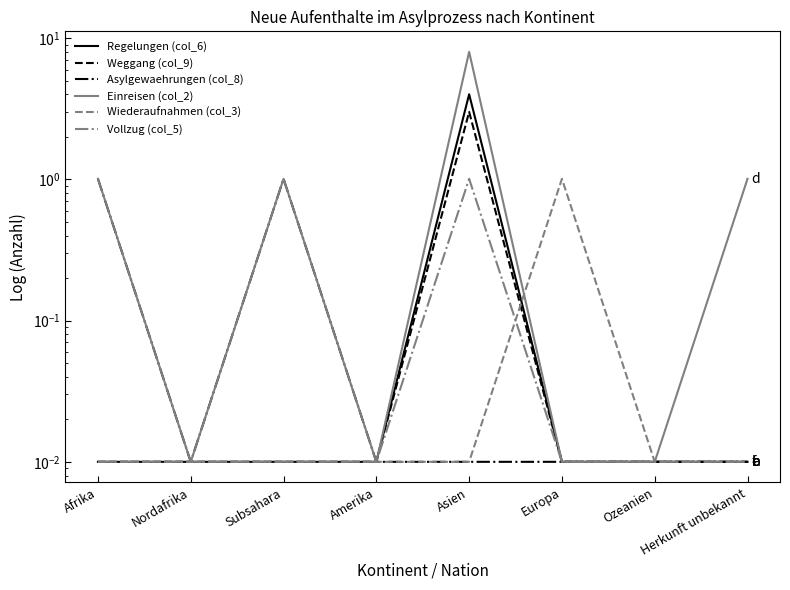

Reading left to right, extract all data points from this chart.

Regelungen (col_6): 0.0	0.0	0.0	0.0	4.0	0.0	0.0	0.0
Weggang (col_9): 0.0	0.0	0.0	0.0	3.0	0.0	0.0	0.0
Asylgewaehrungen (col_8): 1.0	0.0	1.0	0.0	0.0	0.0	0.0	0.0
Einreisen (col_2): 1.0	0.0	1.0	0.0	8.0	0.0	0.0	1.0
Wiederaufnahmen (col_3): 0.0	0.0	0.0	0.0	0.0	1.0	0.0	0.0
Vollzug (col_5): 0.0	0.0	0.0	0.0	1.0	0.0	0.0	0.0